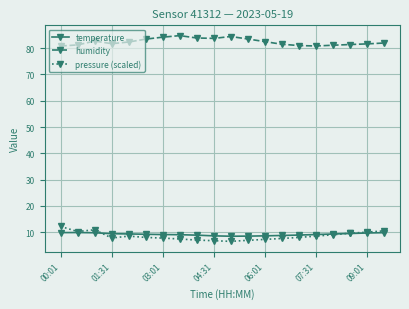

What is the average value of the pressure (scaled) series?

8.5